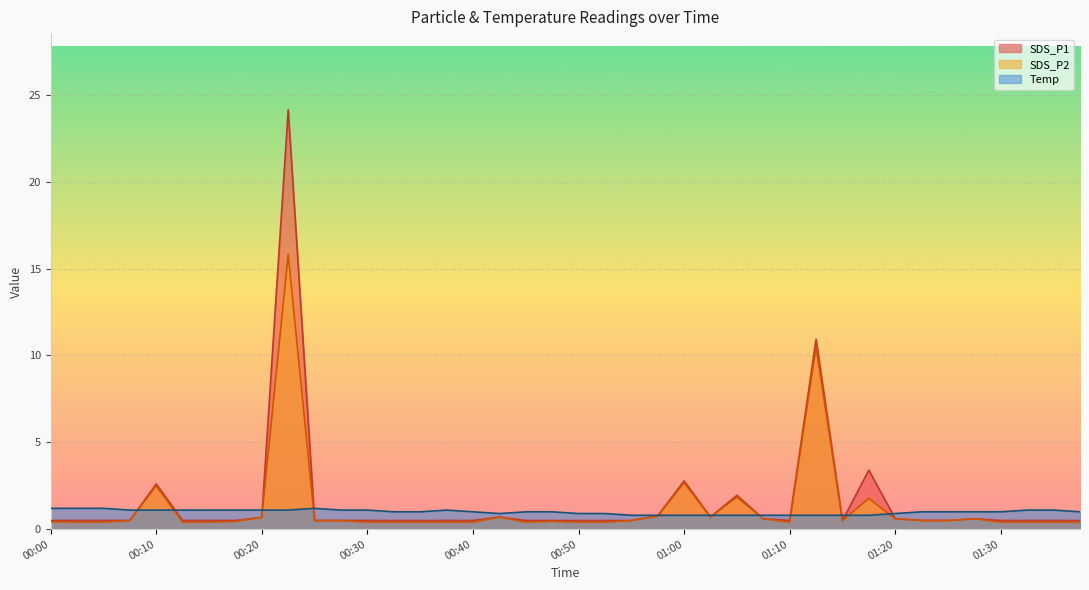

Does the chart display data point markers on the line(s)?

No